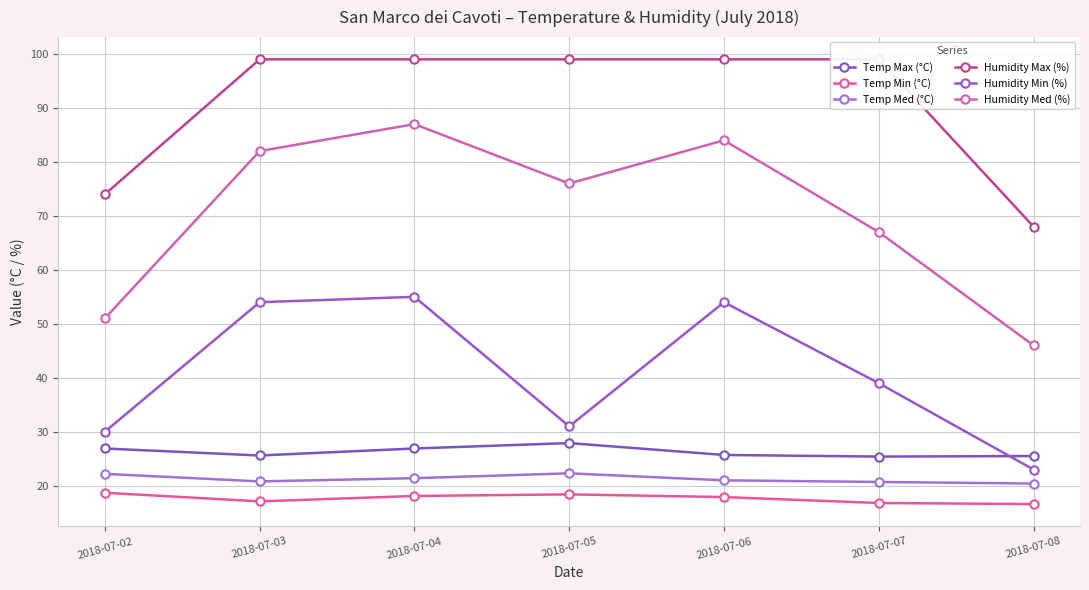

Which has a higher value, 2018-07-05 or 2018-07-07?

2018-07-05